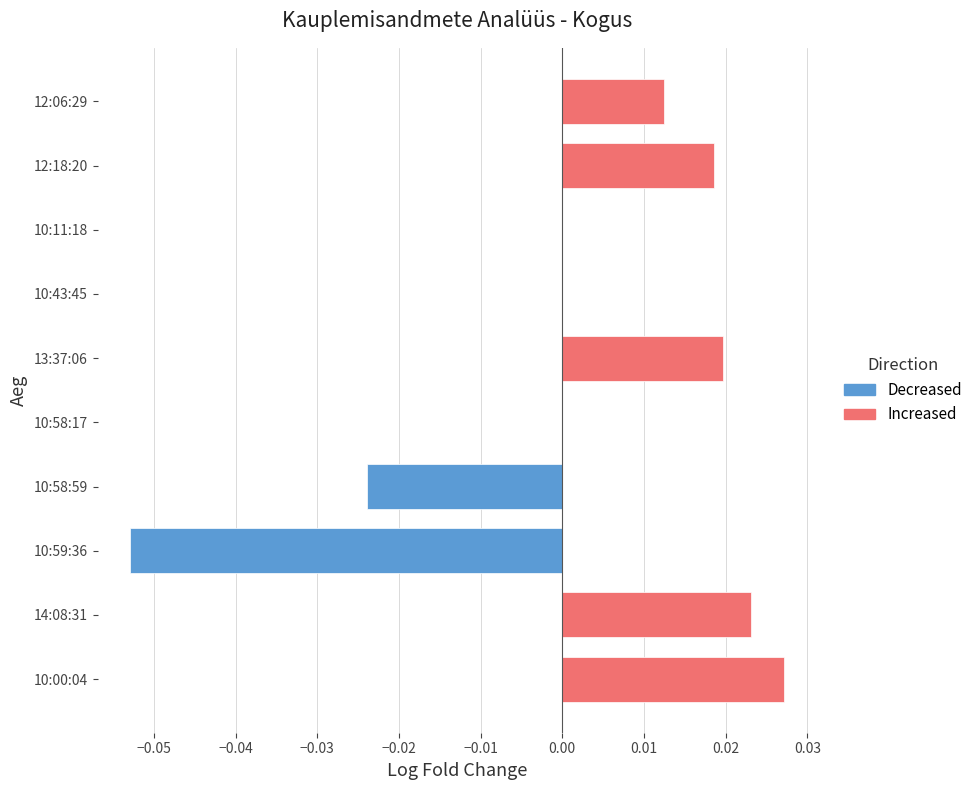

The value at 13:37:06 is 0.0. True or false?

True